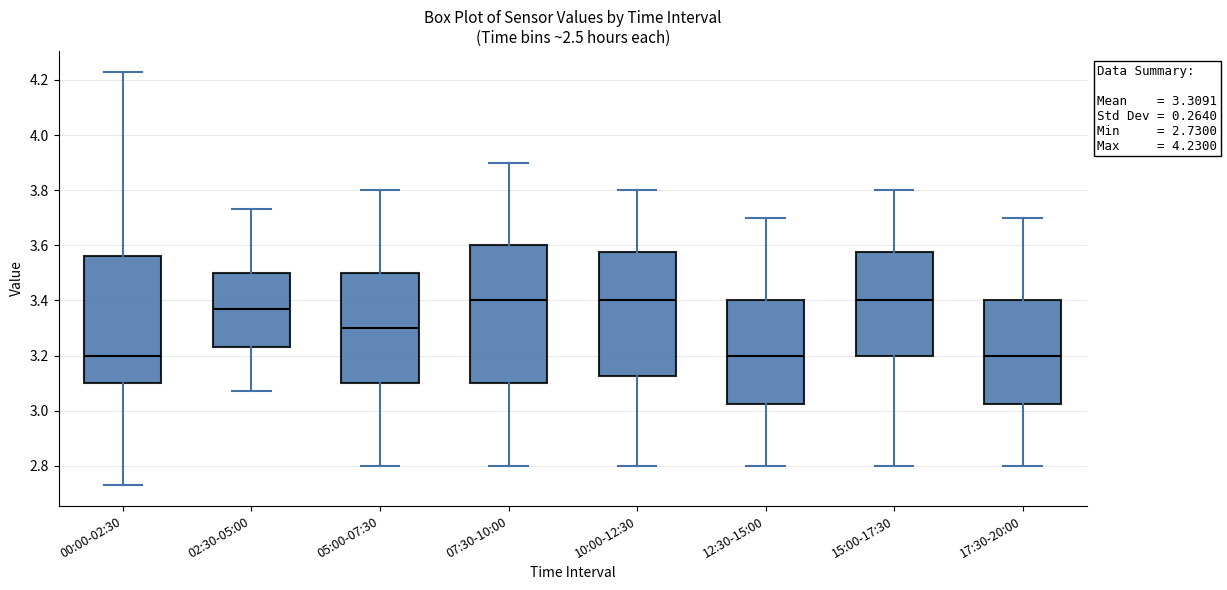

Which box is the tallest, from its lower edge to its upper edge?

07:30-10:00